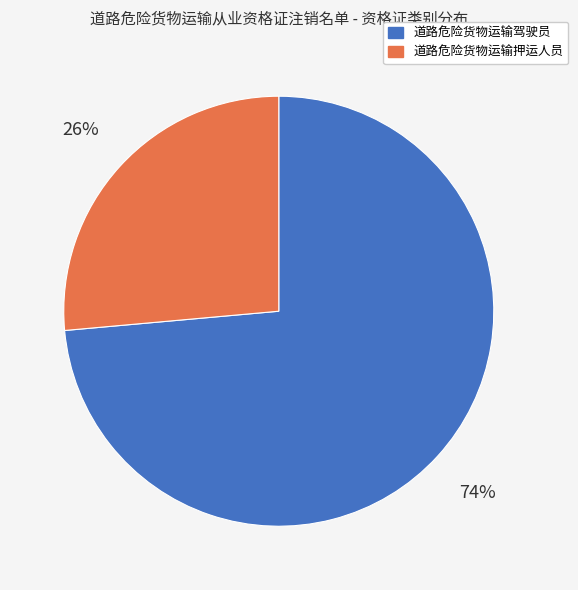

Which category has the biggest portion of the pie?

道路危险货物运输驾驶员